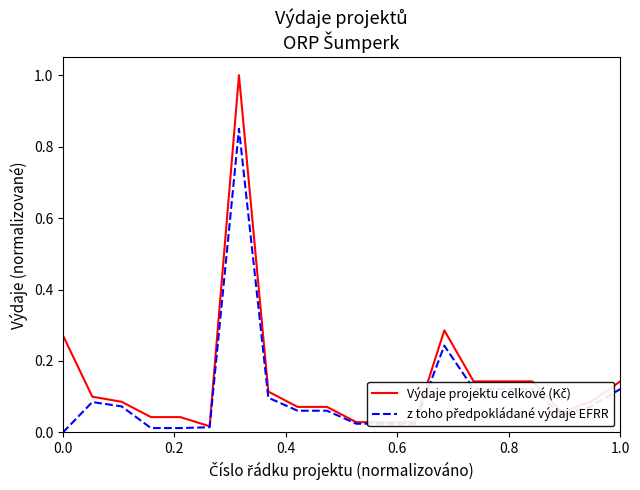

What is the maximum value shown in the chart?

1.0